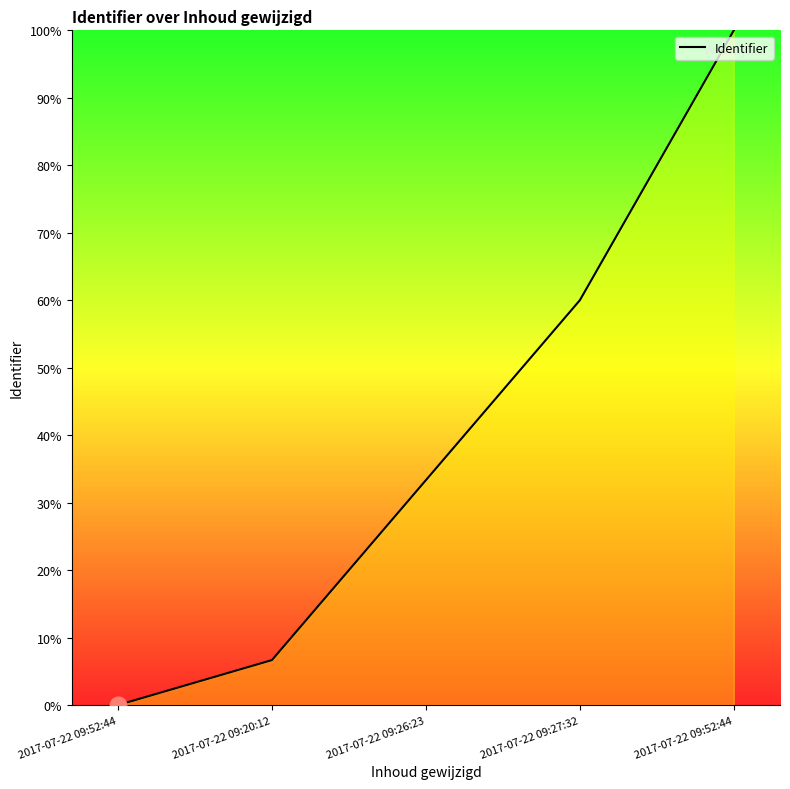

Is this an area chart (filled region under the line)?

No